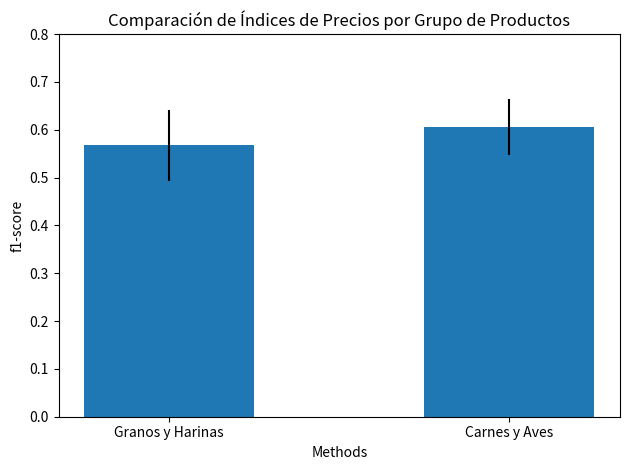

What is the sum of the values at Granos y Harinas and Carnes y Aves?

1.2